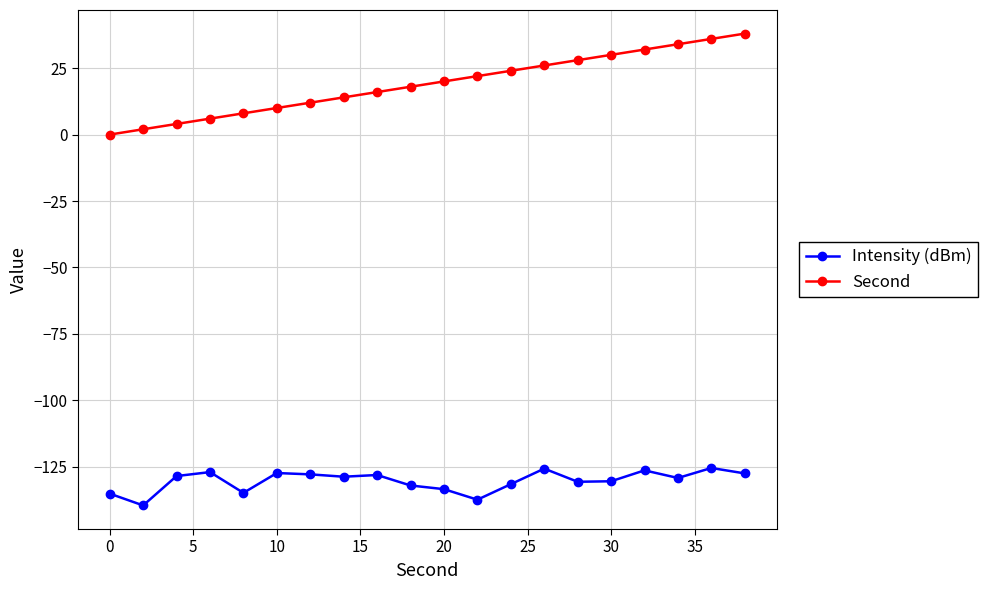

What is the sum of all Intensity (dBm) values?

-2606.7